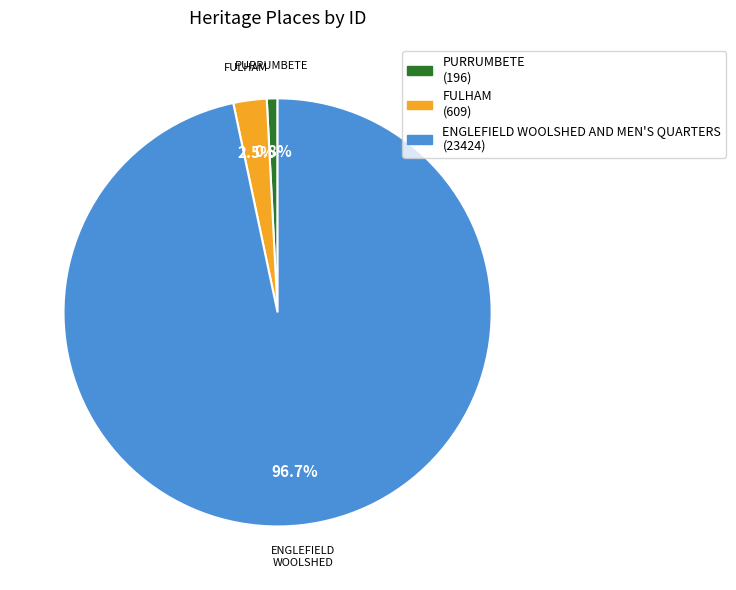

Does any single category account for the majority?

Yes